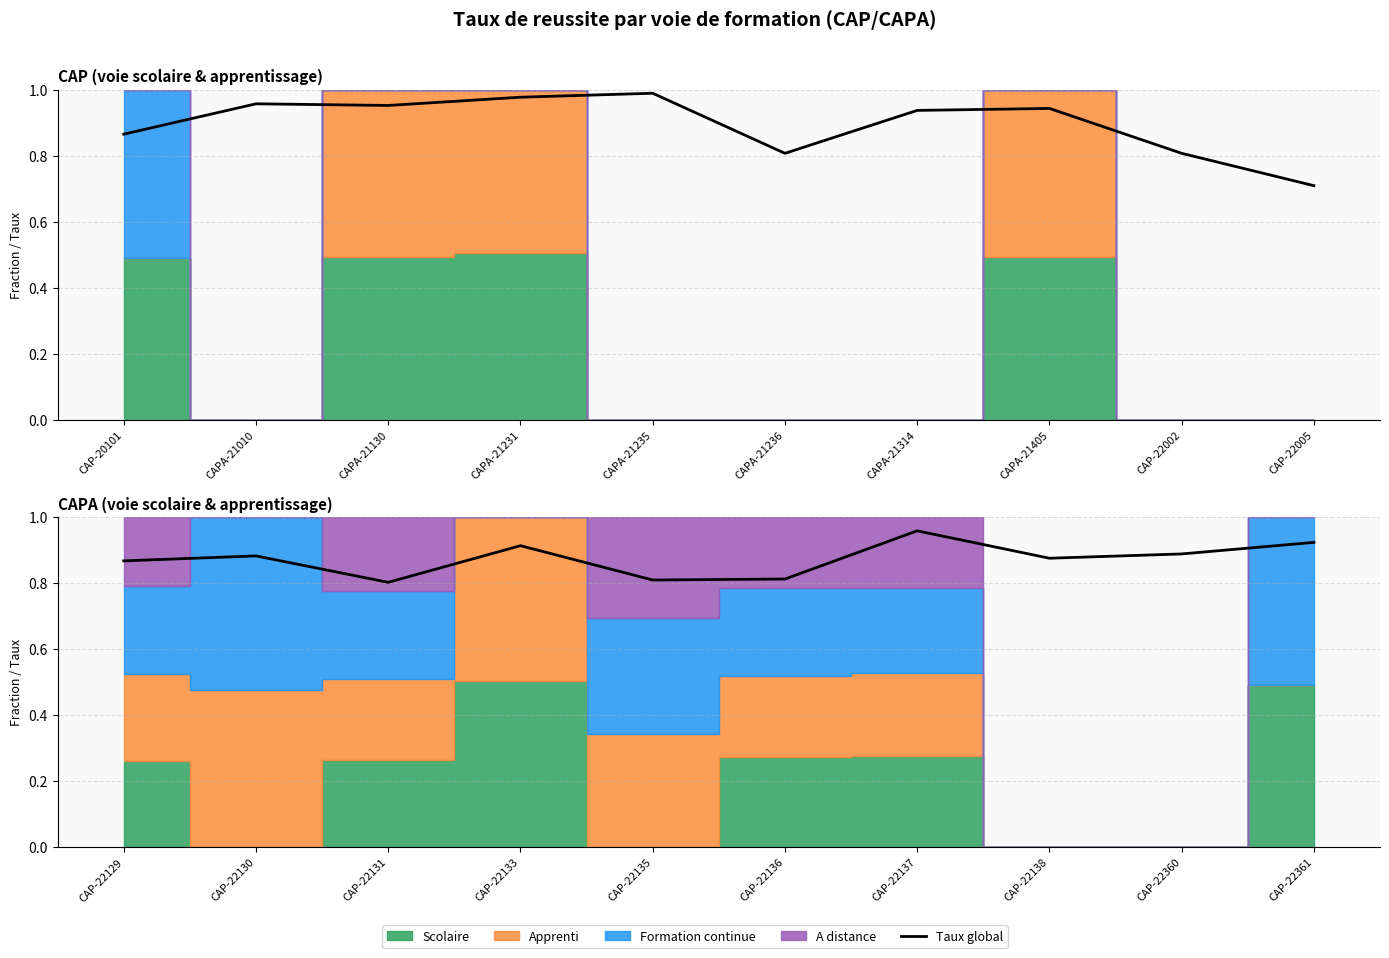

How many interior local valleys (lower than both neighbors) does the data have?

2